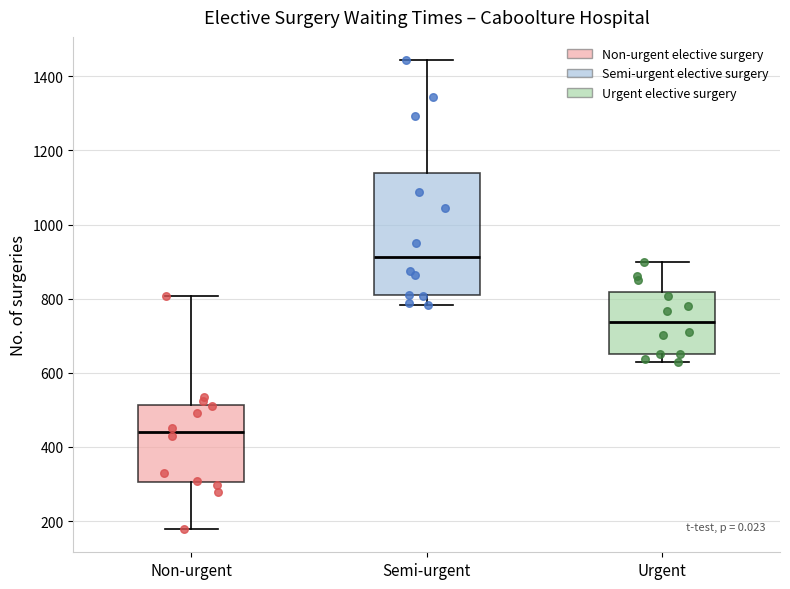

Where is the lower edge of the box for Urgent on the y-axis? The values are not printed on the chart, so give them approximately, as read against the axis.

660